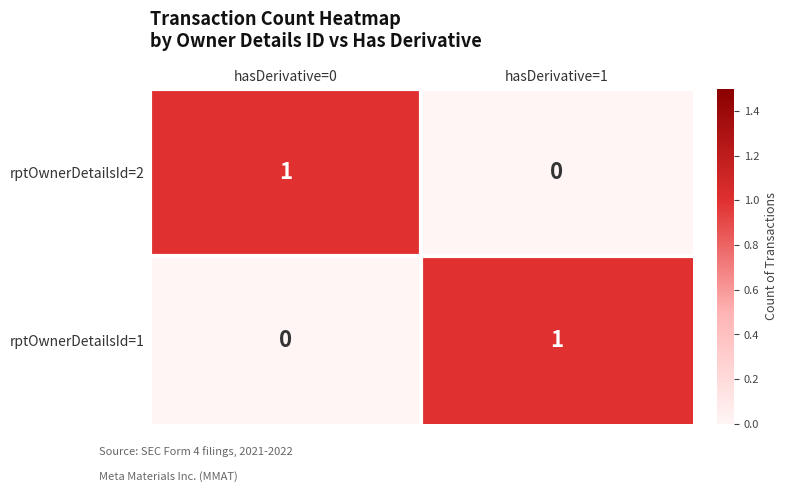

Reading left to right, transcribe all the data shown in this chart.

rptOwnerDetailsId=2: hasDerivative=0=1	hasDerivative=1=0
rptOwnerDetailsId=1: hasDerivative=0=0	hasDerivative=1=1